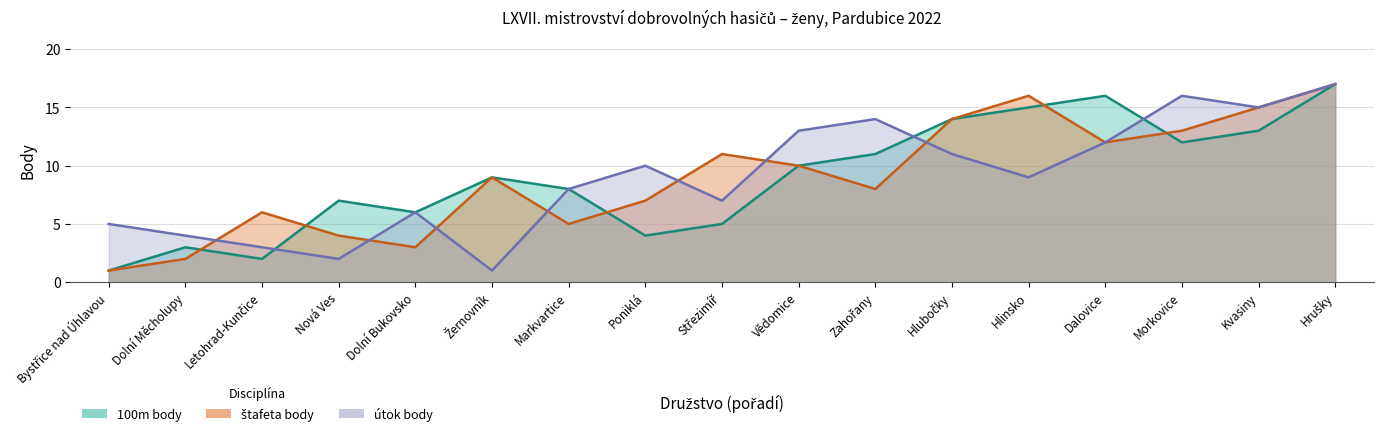

What is the label of the 9th point from the right?

Střezimíř